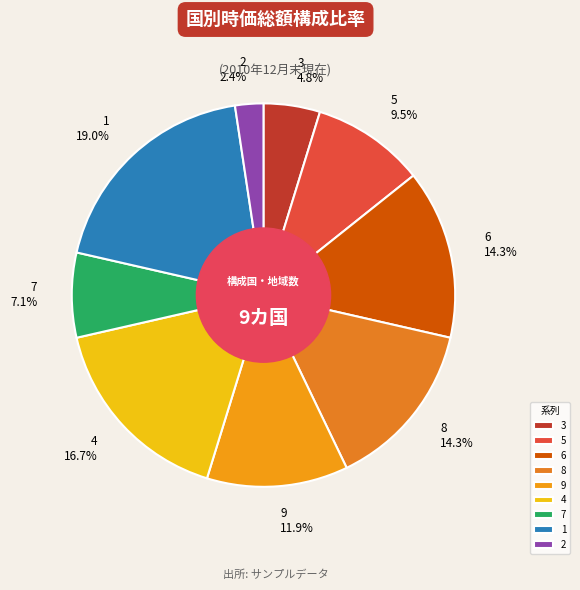

To the nearest percent, what is the difference between the largest and smallest slice percentages?

17%